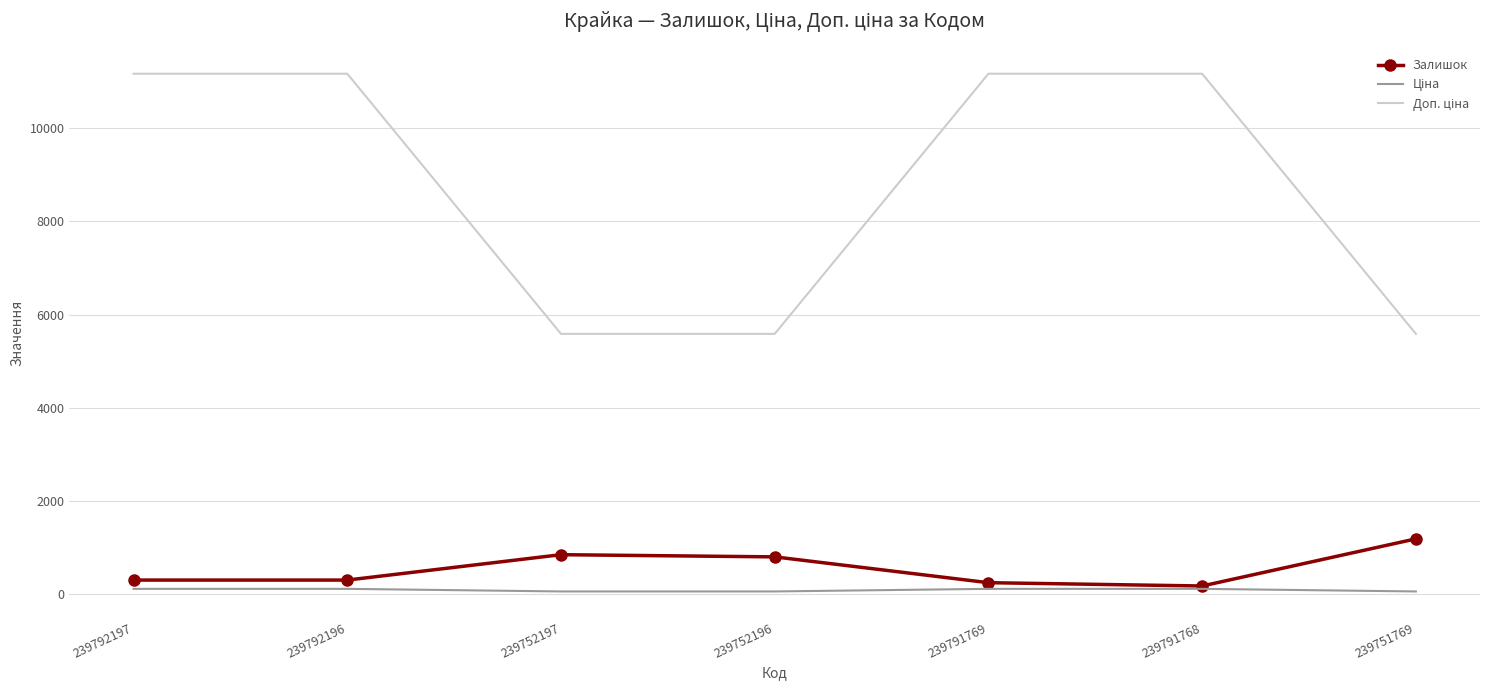

What is the maximum value shown in the chart?

11169.0